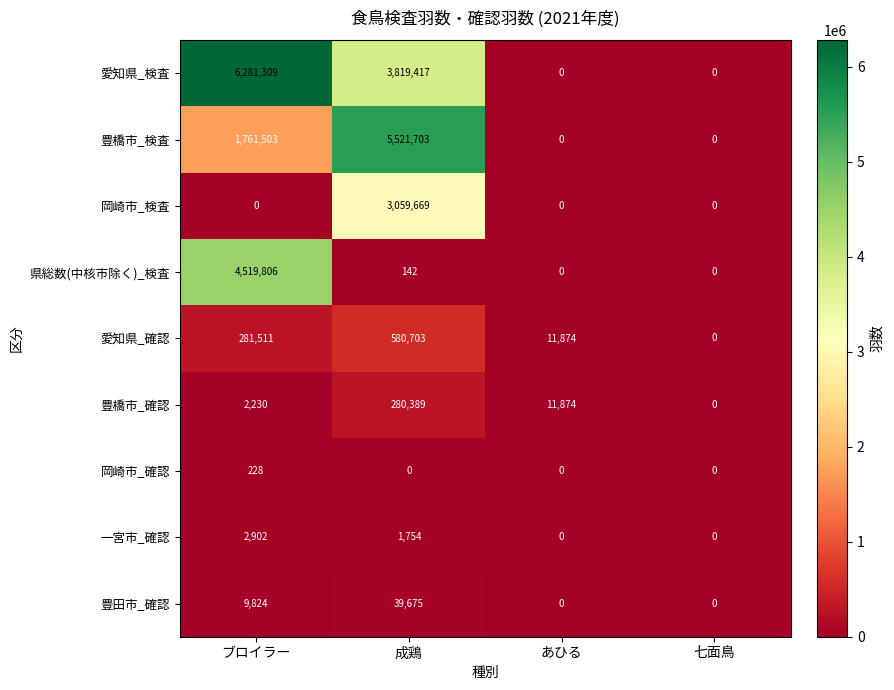

How many values in 岡崎市_検査 are above zero?

1